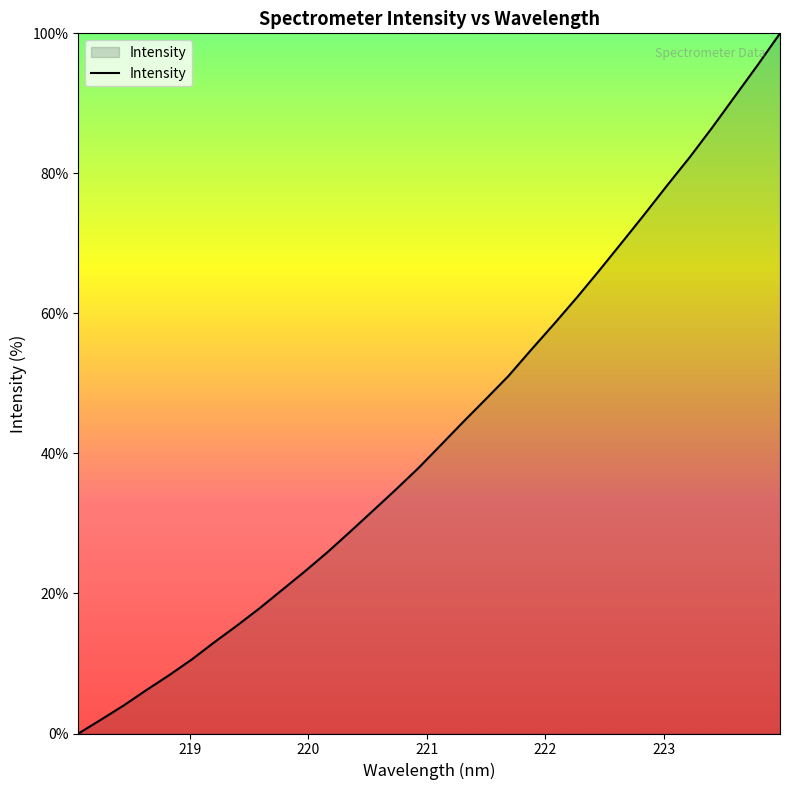

Reading left to right, transcribe all the data shown in this chart.

0.0	2.0	4.0	6.2	8.3	10.6	13.0	15.4	17.9	20.5	23.2	25.9	28.8	31.8	34.8	37.9	41.2	44.5	47.8	51.1	54.8	58.5	62.2	66.1	70.1	74.1	78.3	82.3	86.5	91.0	95.4	100.0